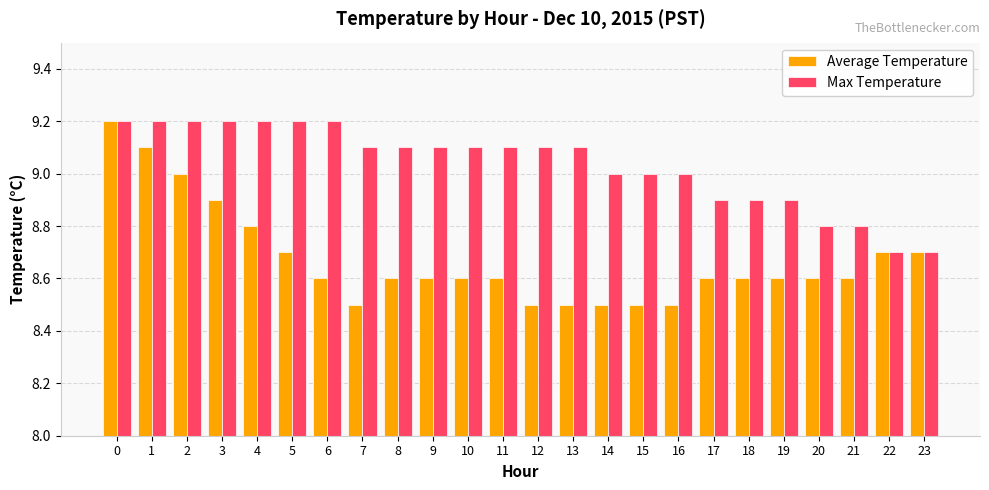

The Max Temperature series shows 9.2 at 5. True or false?

True